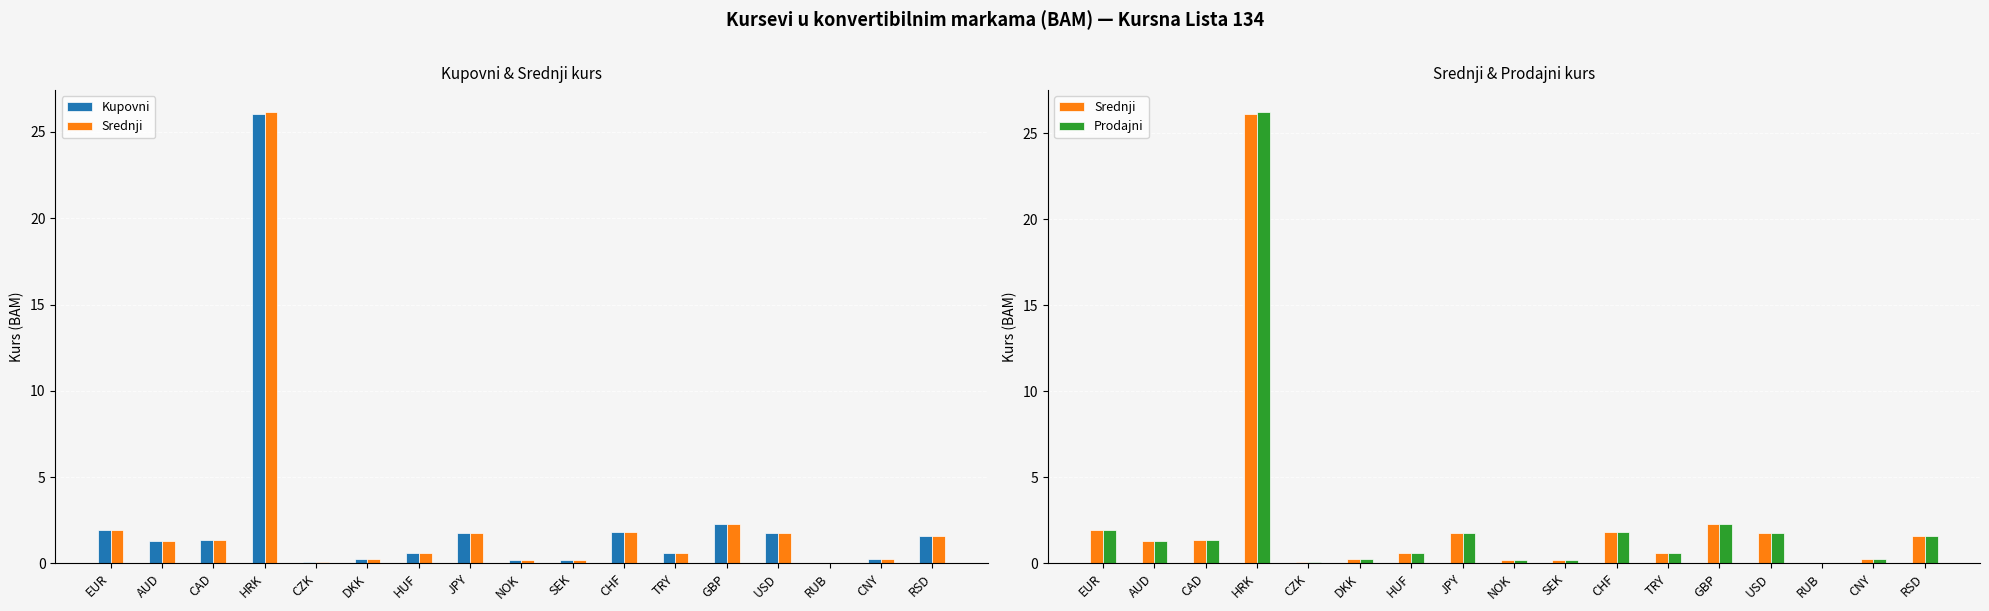

Which category has the lowest value in the Prodajni series?

RUB